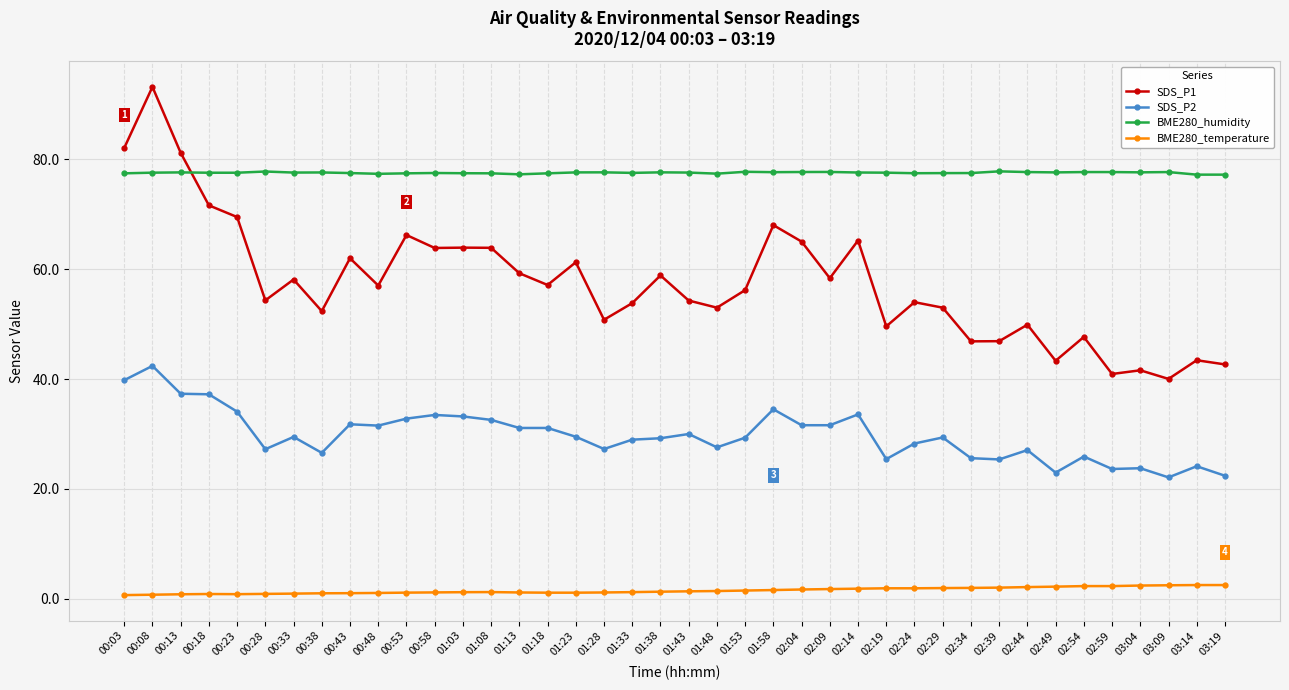

Does the chart have visible grid lines?

Yes